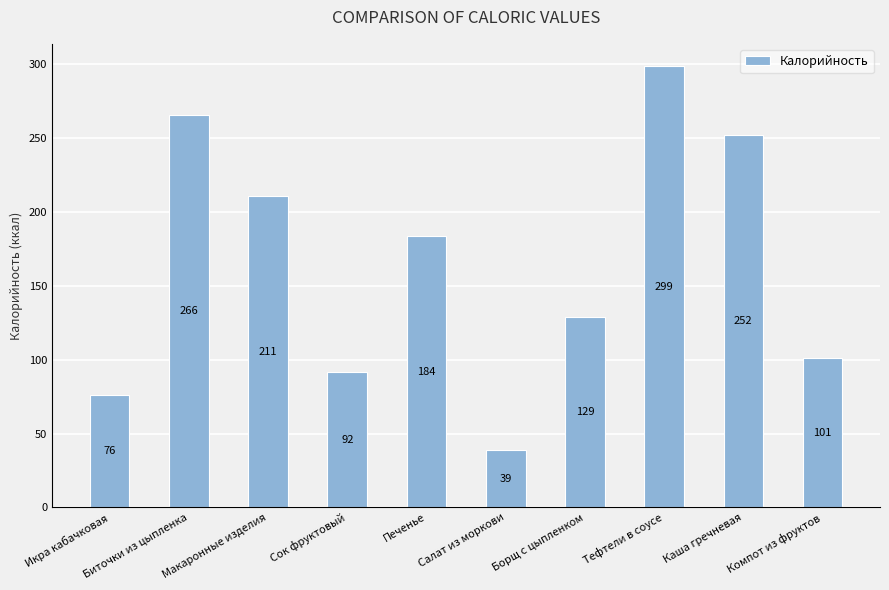

Which category has the highest value across all series?

Тефтели в соусе